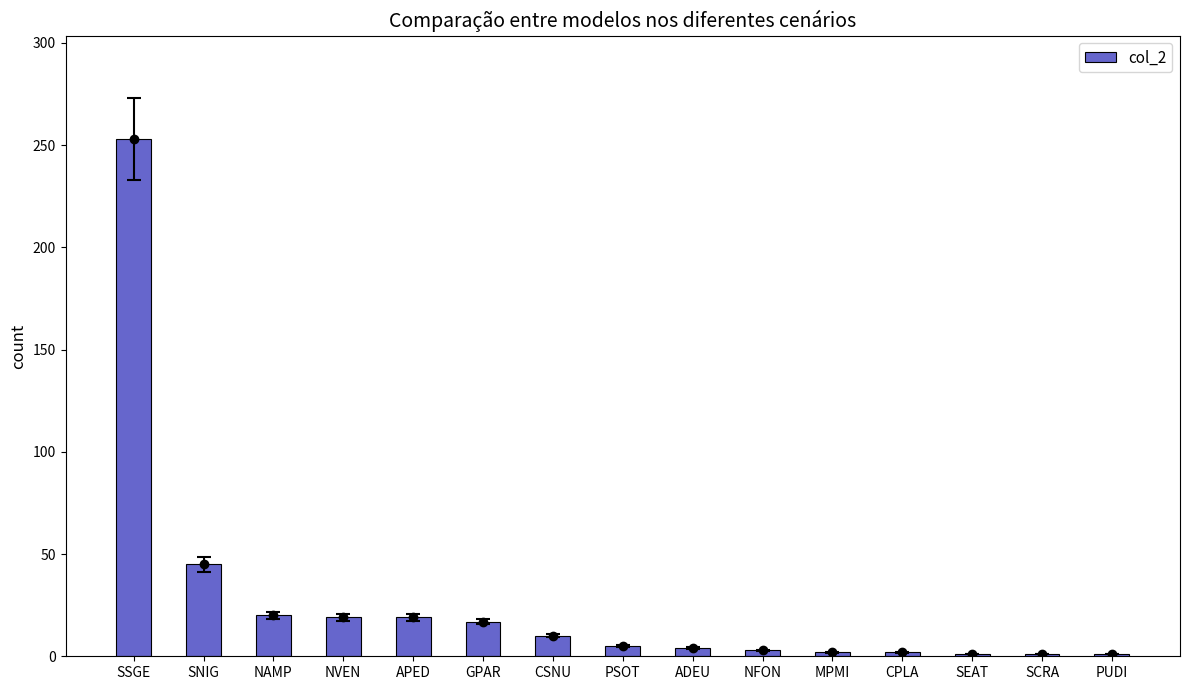

At which label does the data first exceed 5?

SSGE